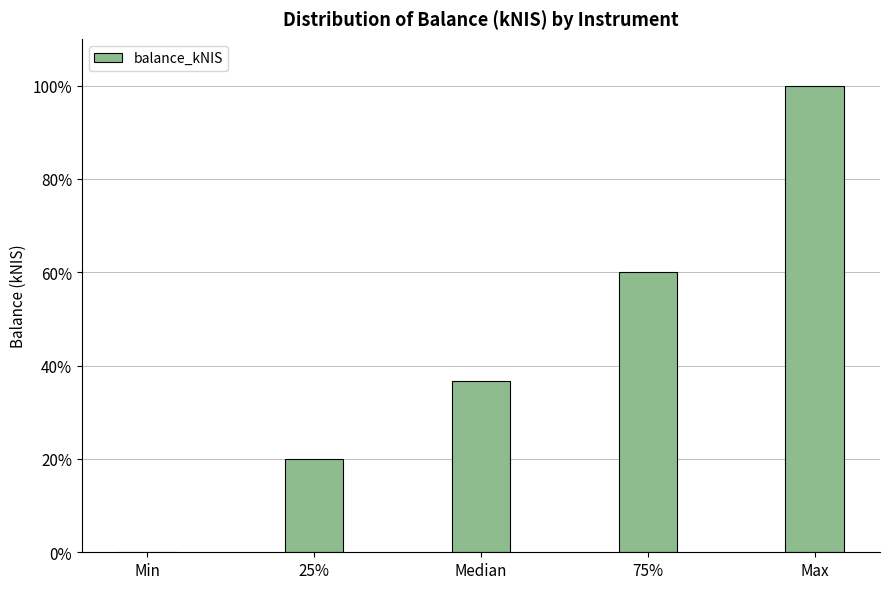

Reading right to left, extract all data points from this chart.

Max=100.0	75%=60.0	Median=36.6	25%=20.0	Min=0.0